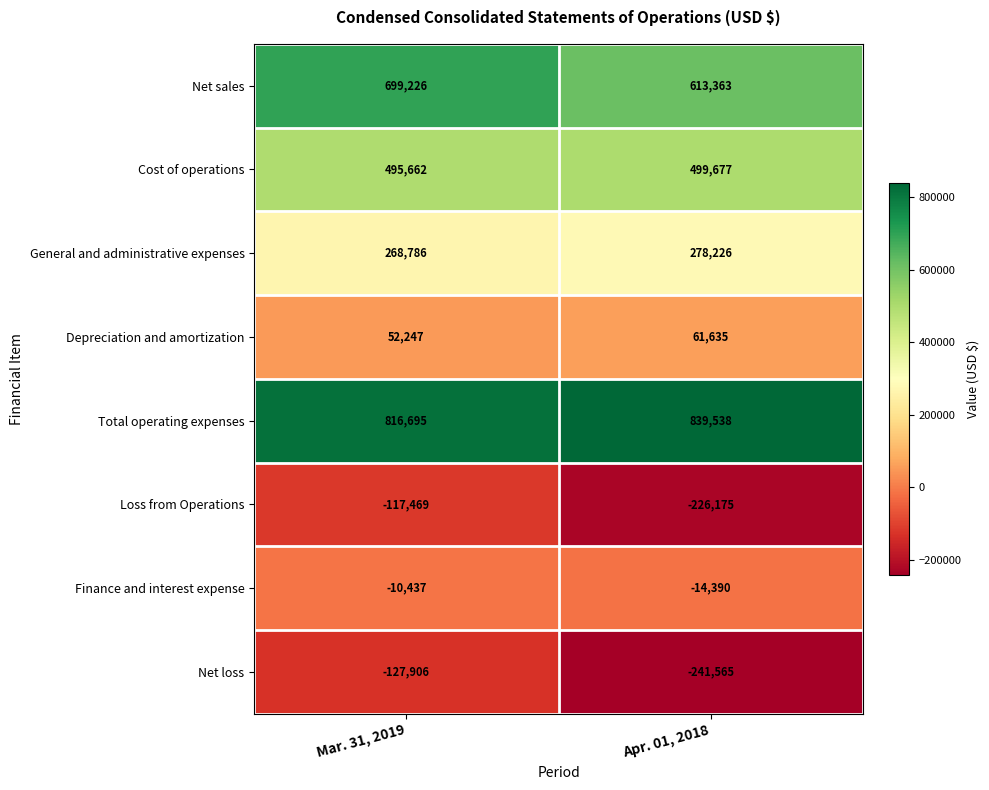

Between Mar. 31, 2019 and Apr. 01, 2018, which series saw the biggest shift?

Net loss